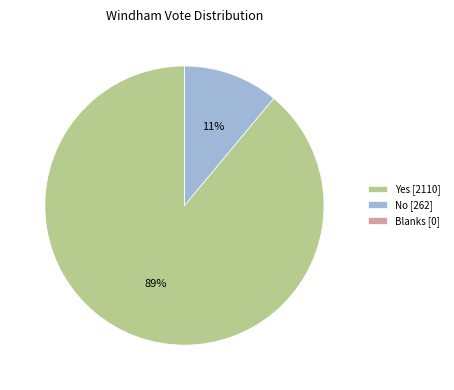

Which slice represents more than half of the pie?

Yes